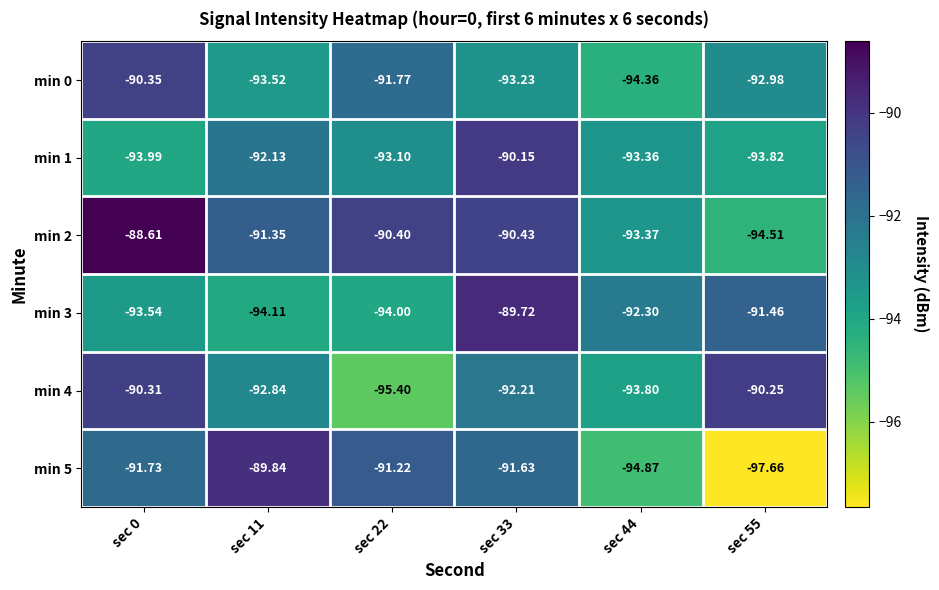

Is the value of min 0 at sec 55 greater than the value of min 5 at sec 22?

No